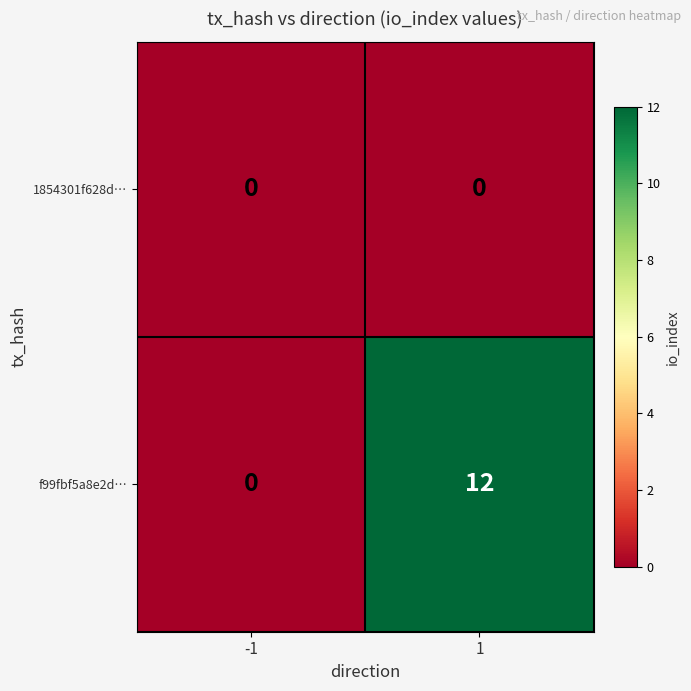

What is the approximate value of f99fbf5a8e2d… at 1?

12